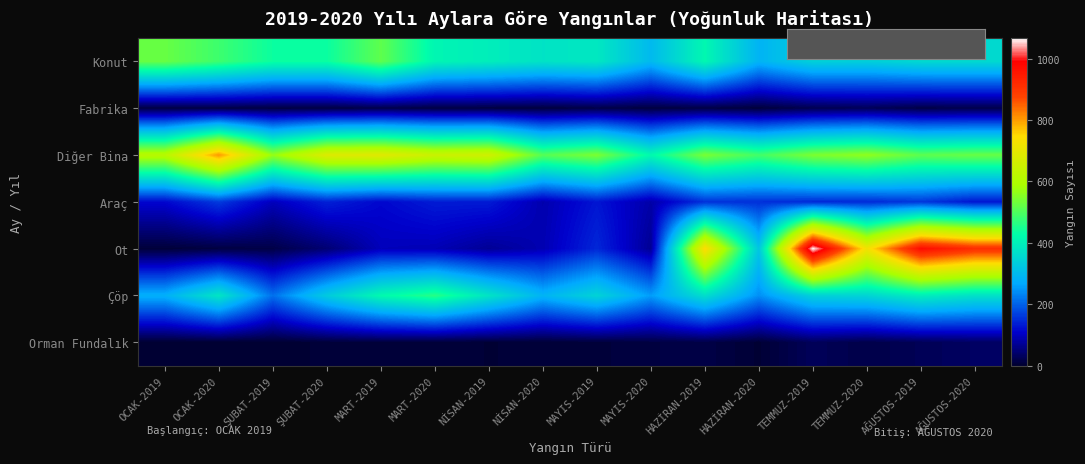

Reading left to right, what are all the values shown in this chart?

Konut: OCAK-2019=524	OCAK-2020=484	ŞUBAT-2019=437	ŞUBAT-2020=436	MART-2019=516	MART-2020=411	NİSAN-2019=396	NİSAN-2020=375	MAYIS-2019=385	MAYIS-2020=298	HAZİRAN-2019=415	HAZİRAN-2020=287	TEMMUZ-2019=341	TEMMUZ-2020=338	AĞUSTOS-2019=356	AĞUSTOS-2020=357
Fabrika: OCAK-2019=12	OCAK-2020=14	ŞUBAT-2019=12	ŞUBAT-2020=12	MART-2019=19	MART-2020=13	NİSAN-2019=12	NİSAN-2020=9	MAYIS-2019=17	MAYIS-2020=11	HAZİRAN-2019=14	HAZİRAN-2020=8	TEMMUZ-2019=22	TEMMUZ-2020=27	AĞUSTOS-2019=16	AĞUSTOS-2020=19
Diğer Bina: OCAK-2019=616	OCAK-2020=807	ŞUBAT-2019=568	ŞUBAT-2020=684	MART-2019=691	MART-2020=648	NİSAN-2019=658	NİSAN-2020=508	MAYIS-2019=544	MAYIS-2020=419	HAZİRAN-2019=541	HAZİRAN-2020=490	TEMMUZ-2019=544	TEMMUZ-2020=564	AĞUSTOS-2019=515	AĞUSTOS-2020=525
Araç: OCAK-2019=114	OCAK-2020=163	ŞUBAT-2019=97	ŞUBAT-2020=139	MART-2019=114	MART-2020=134	NİSAN-2019=133	NİSAN-2020=87	MAYIS-2019=128	MAYIS-2020=83	HAZİRAN-2019=154	HAZİRAN-2020=152	TEMMUZ-2019=147	TEMMUZ-2020=147	AĞUSTOS-2019=160	AĞUSTOS-2020=127
Ot: OCAK-2019=6	OCAK-2020=12	ŞUBAT-2019=16	ŞUBAT-2020=46	MART-2019=96	MART-2020=92	NİSAN-2019=70	NİSAN-2020=90	MAYIS-2019=145	MAYIS-2020=69	HAZİRAN-2019=747	HAZİRAN-2020=321	TEMMUZ-2019=1068	TEMMUZ-2020=725	AĞUSTOS-2019=973	AĞUSTOS-2020=914
Çöp: OCAK-2019=280	OCAK-2020=380	ŞUBAT-2019=214	ŞUBAT-2020=329	MART-2019=419	MART-2020=463	NİSAN-2019=377	NİSAN-2020=287	MAYIS-2019=345	MAYIS-2020=256	HAZİRAN-2019=365	HAZİRAN-2020=243	TEMMUZ-2019=340	TEMMUZ-2020=348	AĞUSTOS-2019=395	AĞUSTOS-2020=370
Orman Fundalık: OCAK-2019=0	OCAK-2020=0	ŞUBAT-2019=0	ŞUBAT-2020=6	MART-2019=8	MART-2020=6	NİSAN-2019=4	NİSAN-2020=5	MAYIS-2019=7	MAYIS-2020=12	HAZİRAN-2019=15	HAZİRAN-2020=3	TEMMUZ-2019=28	TEMMUZ-2020=17	AĞUSTOS-2019=26	AĞUSTOS-2020=34